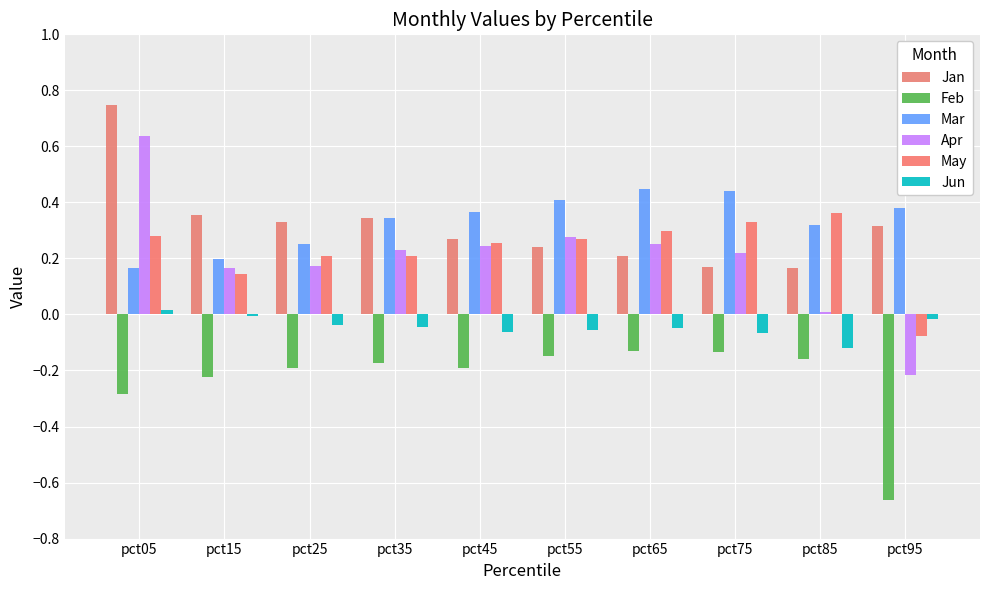

What is the value of the Apr bar at the 4th from the left?

0.2